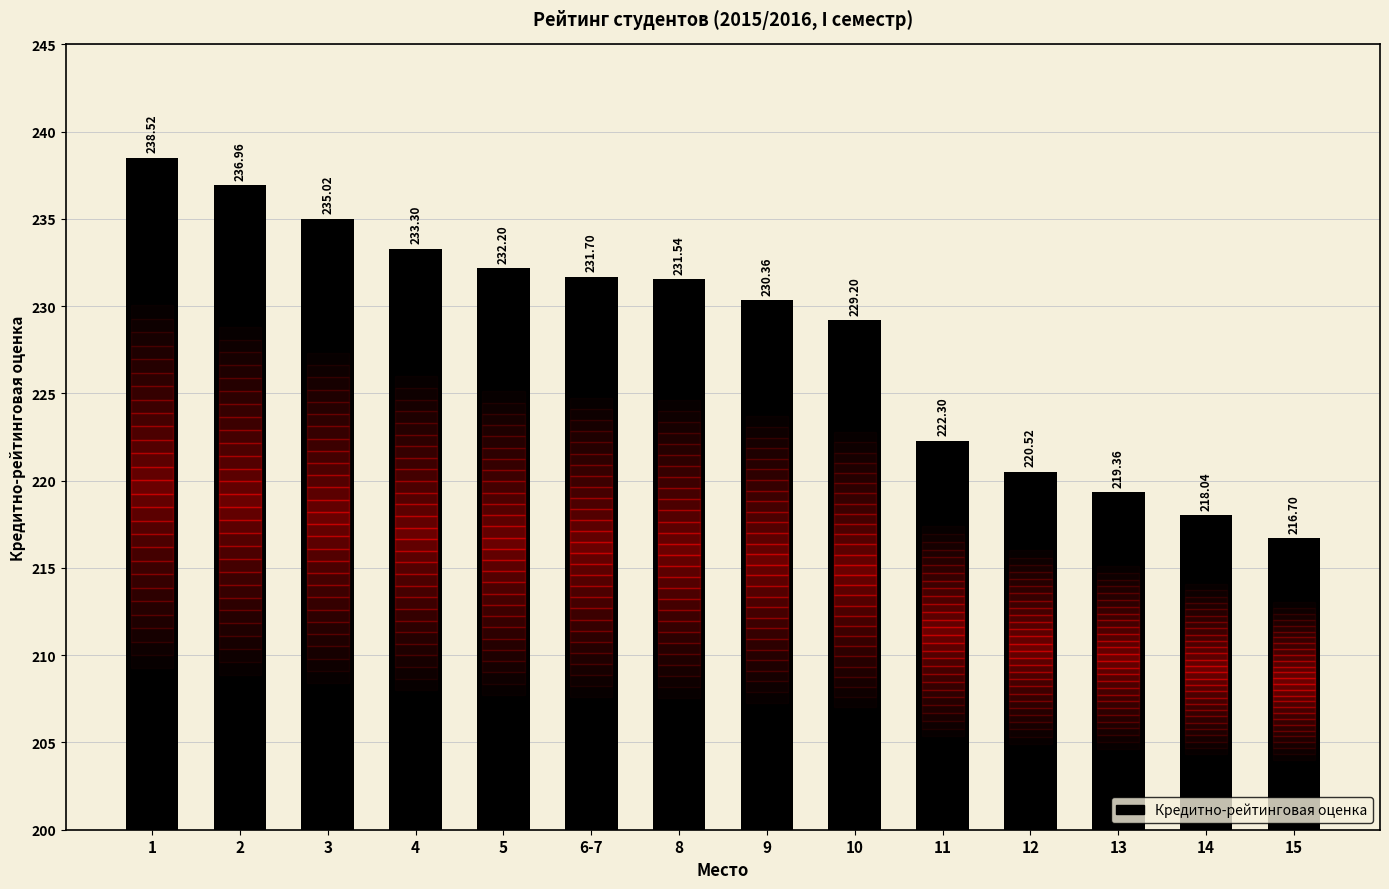

What is the difference between the maximum and minimum values?

21.8